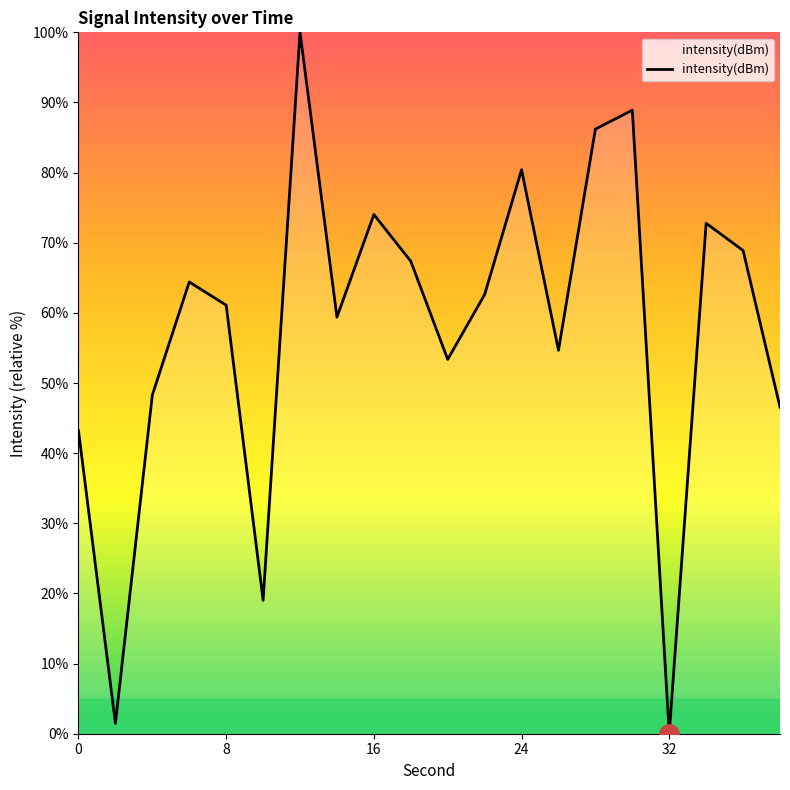

What is the maximum value shown in the chart?

100.0